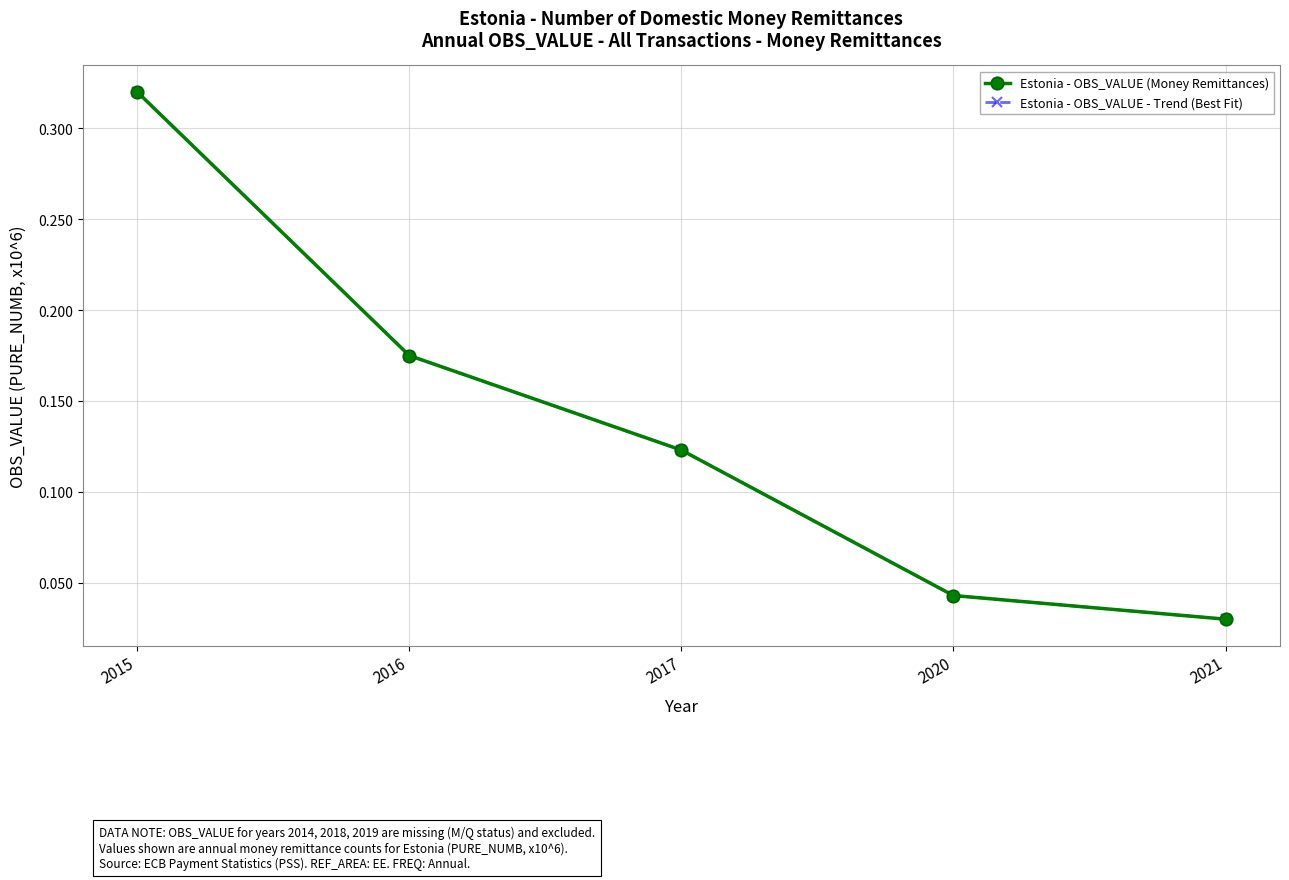

Which series has the widest spread of values?

Estonia - OBS_VALUE (Money Remittances)